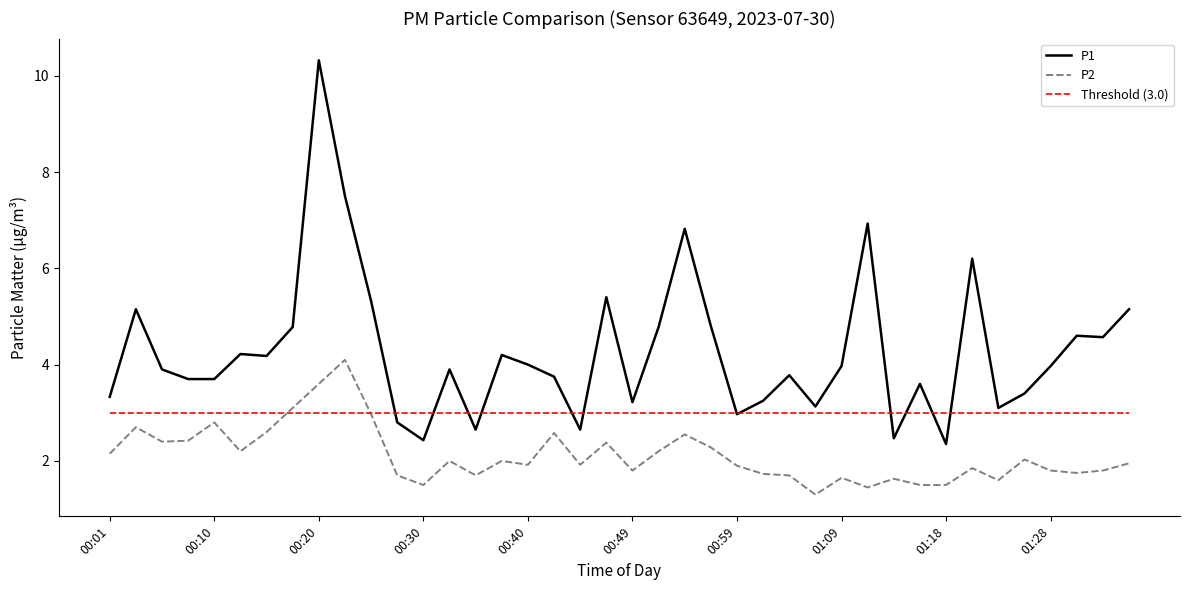

What is the greatest value displayed?

10.3